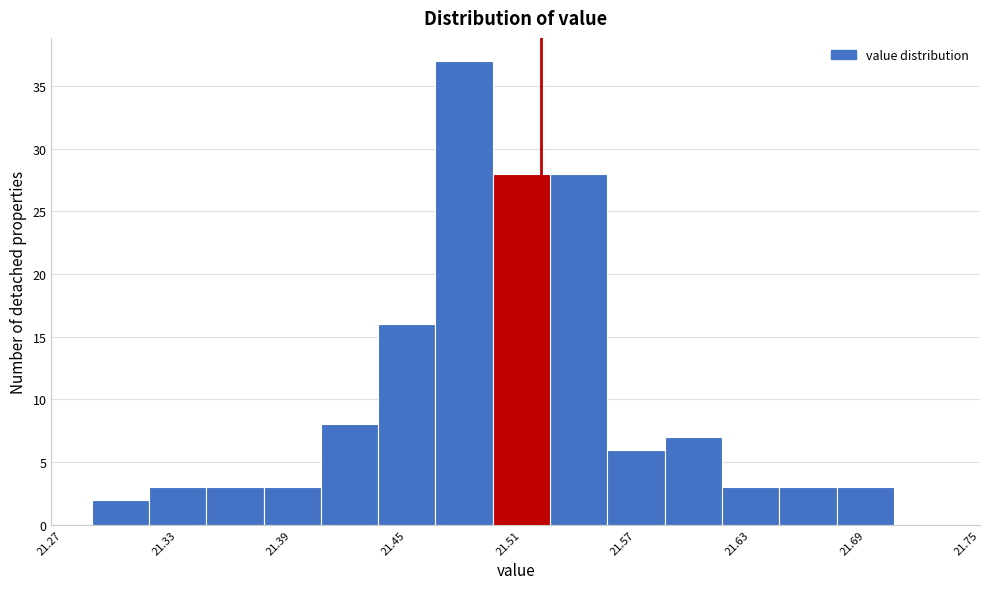

Read against the x-axis, roughly where is the centre of the tallest bar?

21.48